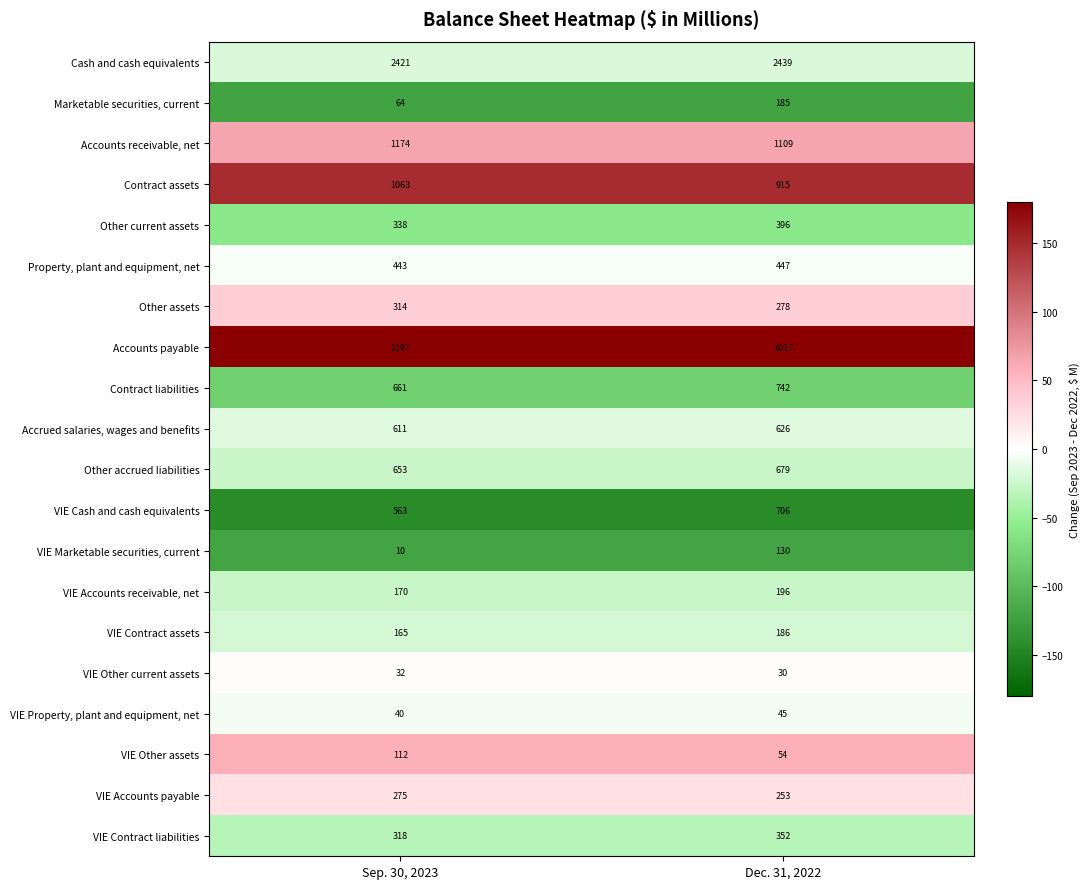

At which category does the chart reach its peak across all series?

Dec. 31, 2022